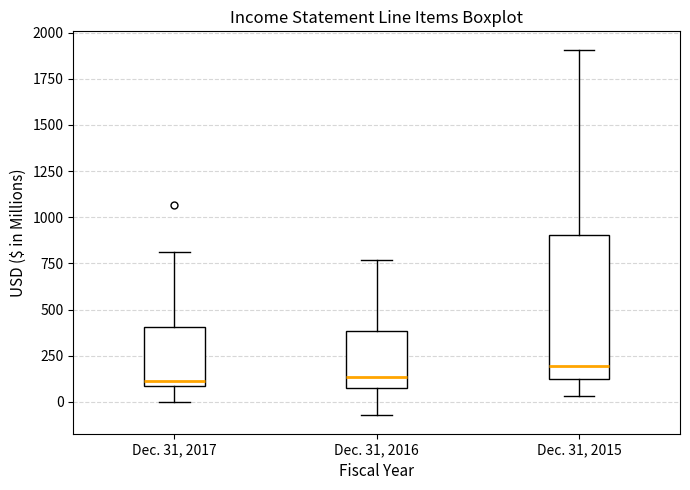

Reading left to right, read every box against the y-axis: the position of its median line, the range the box covers, and the ends of its whiskers. The values are not printed on the chart, so give them approximately, as read against the axis.

Dec. 31, 2017: median 100 (just above the box's lower edge), box 100 to 400, whiskers 0 to 800
Dec. 31, 2016: median 150, box 100 to 400, whiskers -50 to 750
Dec. 31, 2015: median 200, box 100 to 900, whiskers 50 to 1900